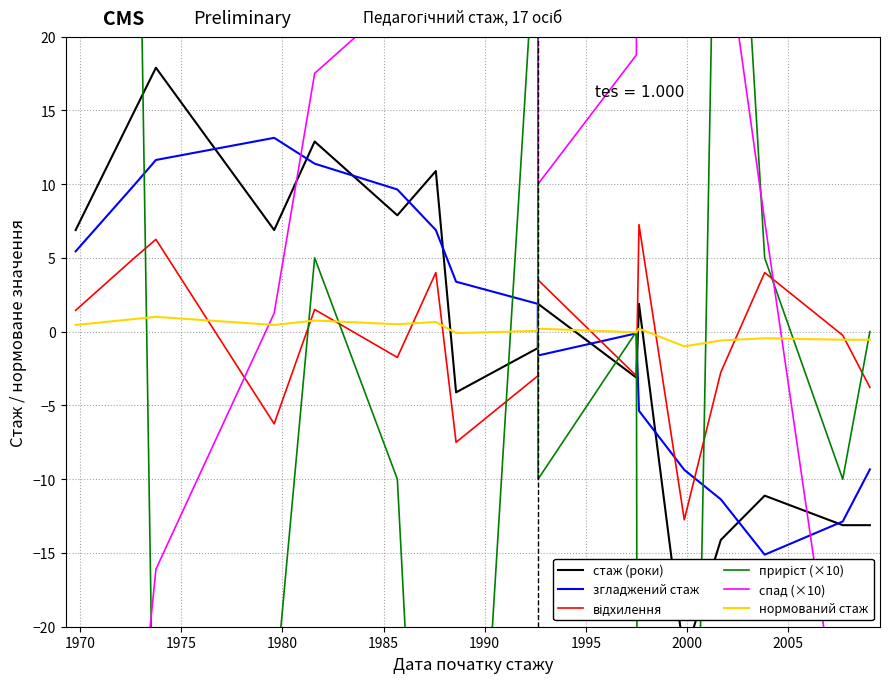

What is the difference between the maximum and second lowest values in the приріст (×10) series?

160.0